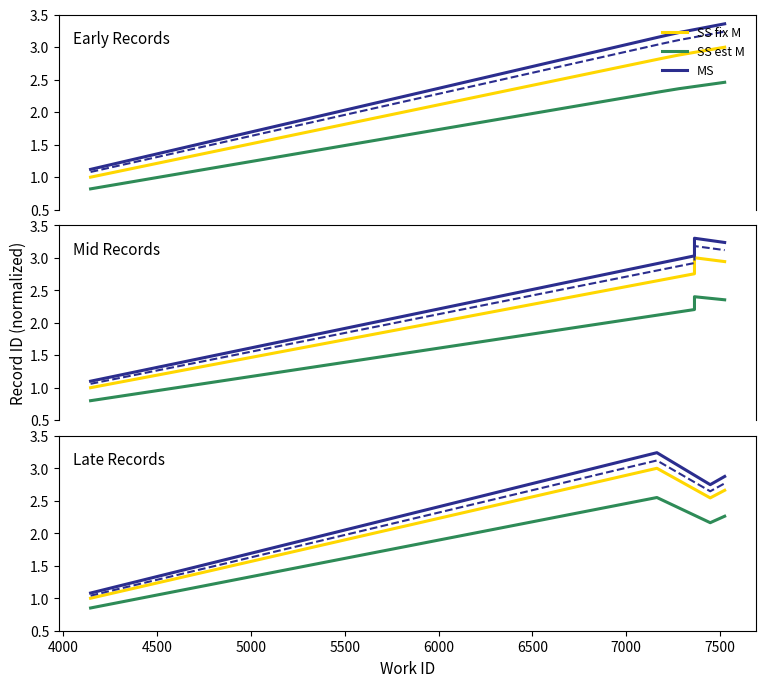

In MS, how many points are lower than both neighbors (excluding endpoints)?

1